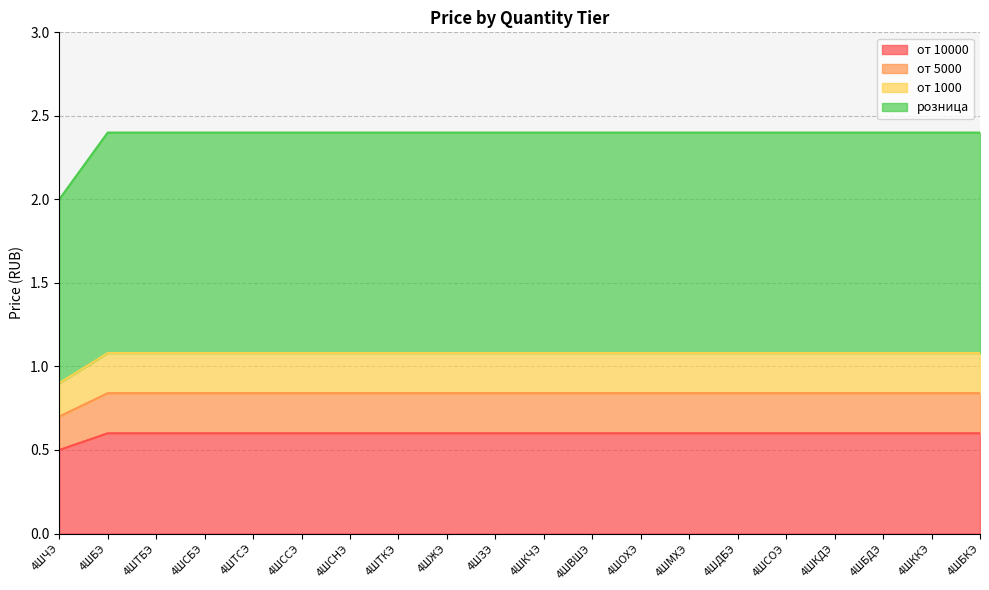

Which category has the lowest value across all series?

4ШЧЭ